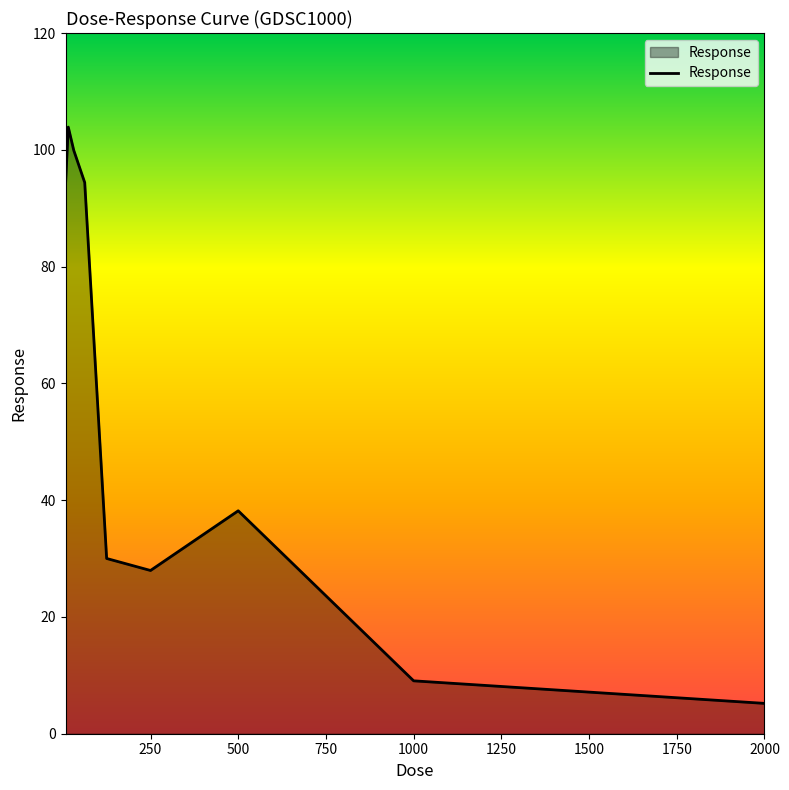

What is the greatest value displayed?

103.9